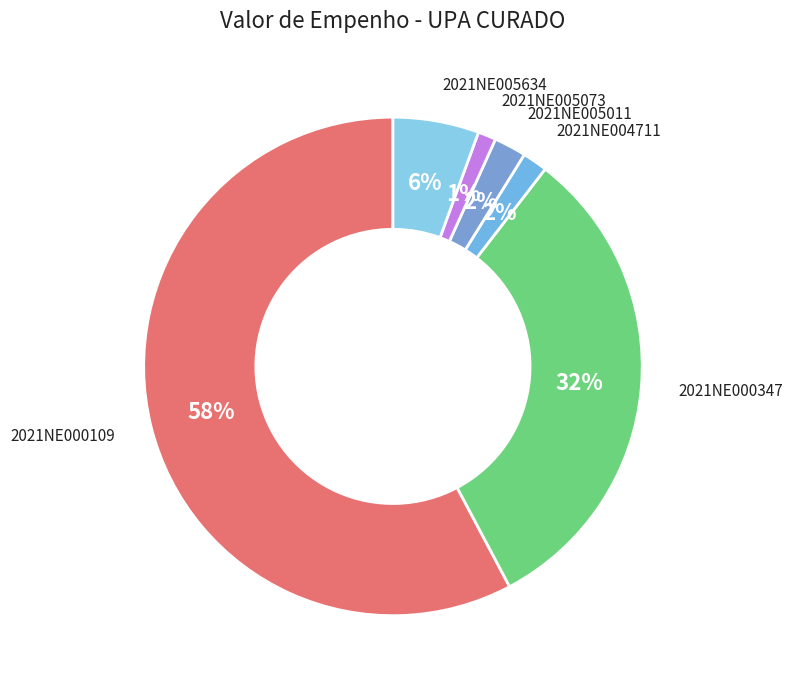

What percentage is the 2021NE005073 slice, to the nearest percent?

1%